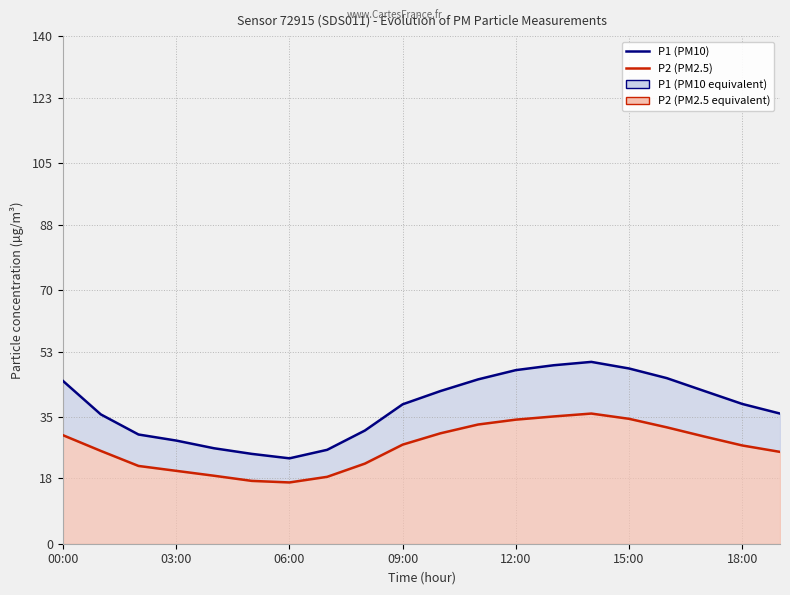

What is the difference between the maximum and minimum values in the P2 (PM2.5) series?

19.0